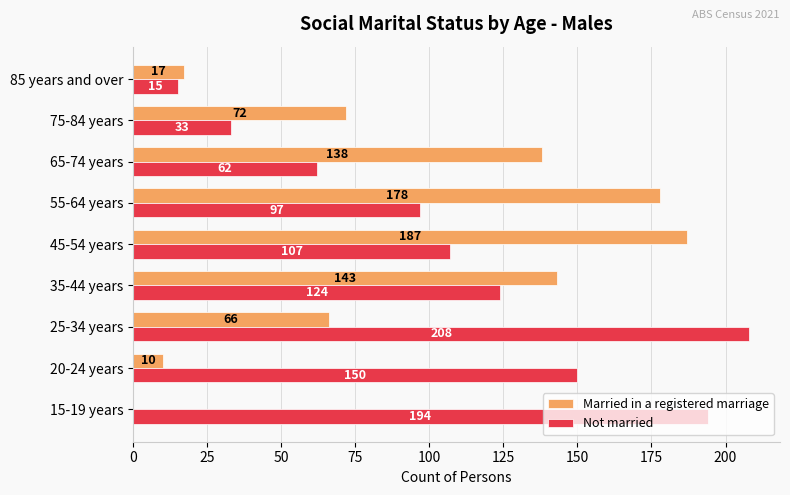

The Married in a registered marriage series shows 178 at 55-64 years. True or false?

True